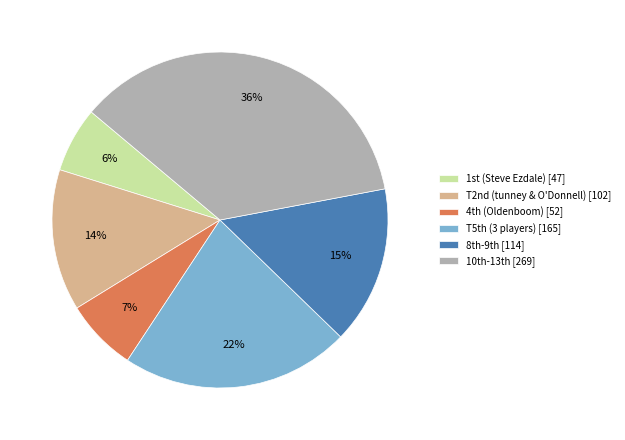

To the nearest percent, what portion does T2nd (tunney & O'Donnell) [102] represent?

14%